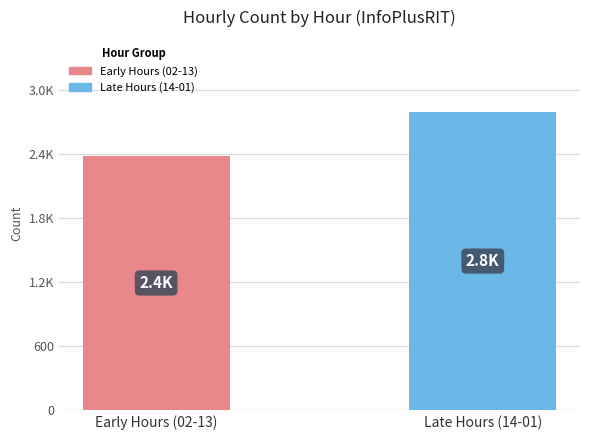

Are the bars horizontal?

No